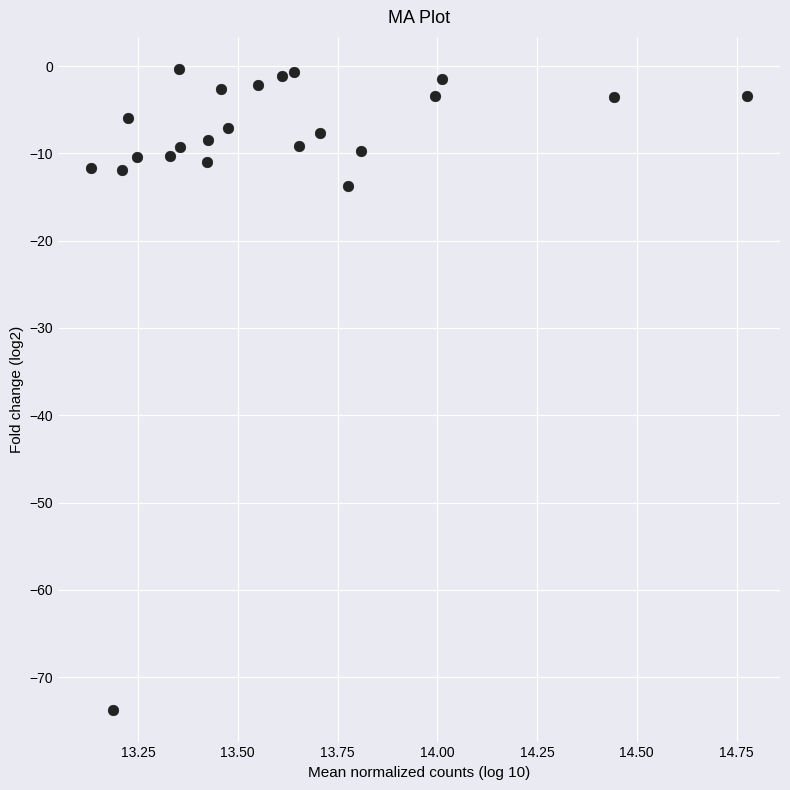

What is the range of Y values (max minus min)?

73.4